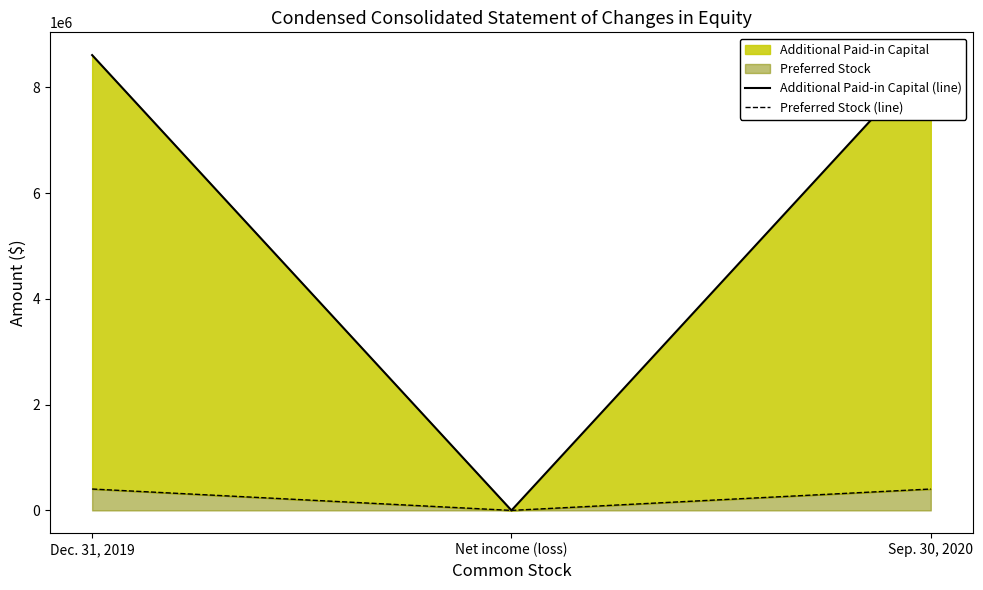

What is the value of the Preferred Stock (line) point at the 3rd from the left?

404299